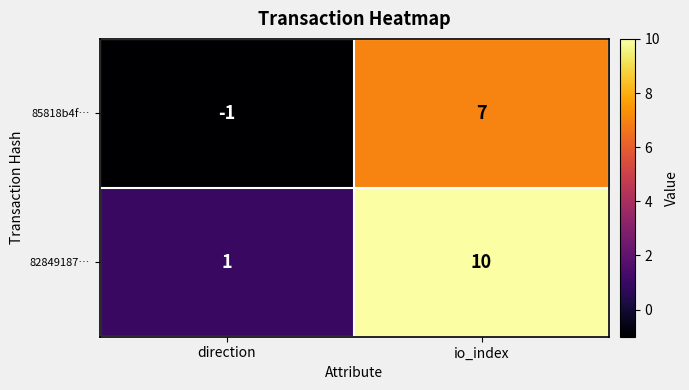

What is the approximate value of 85818b4f… at io_index?

7